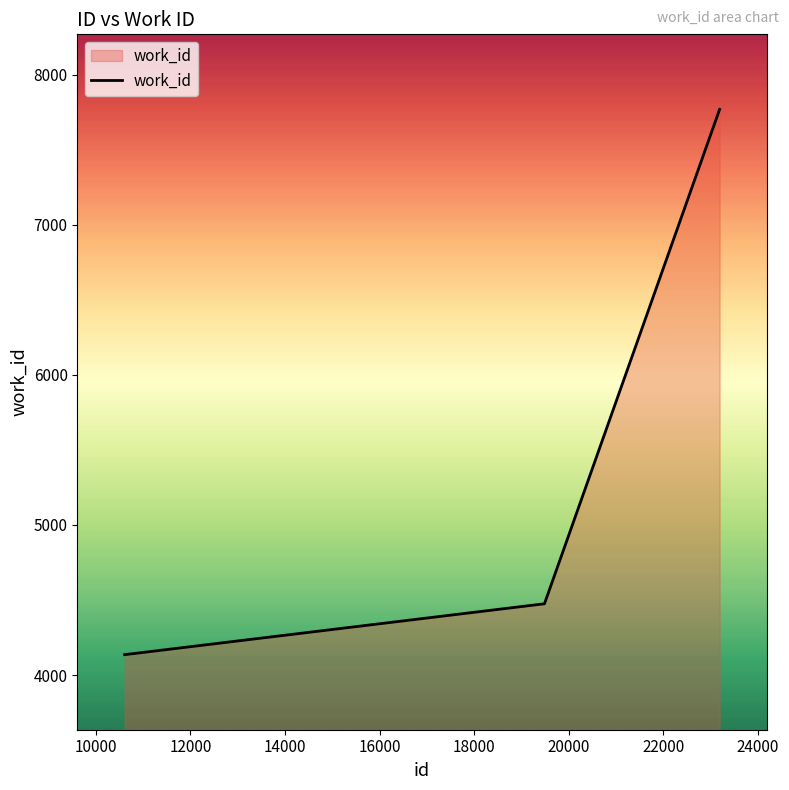

How many lines are shown in the chart?

1